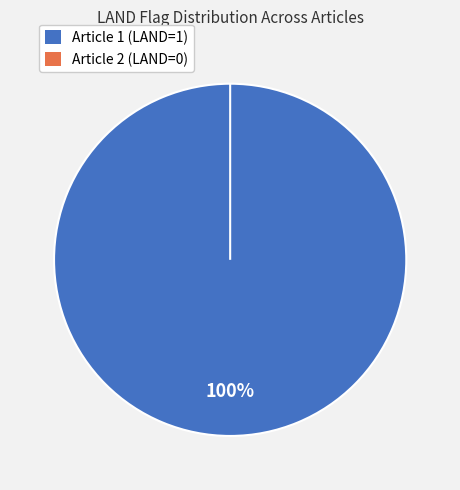

How many slices are in this pie chart?

2